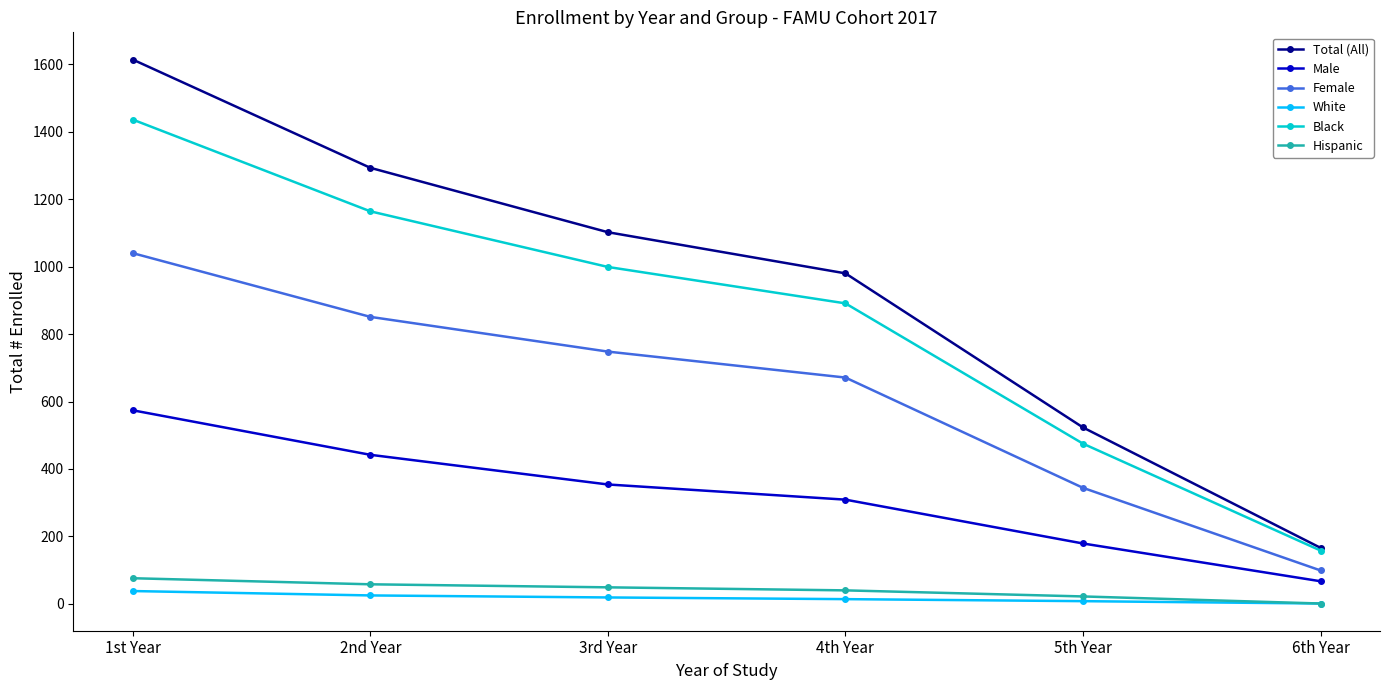

What is the difference between the highest and lowest values at 1st Year?

1576